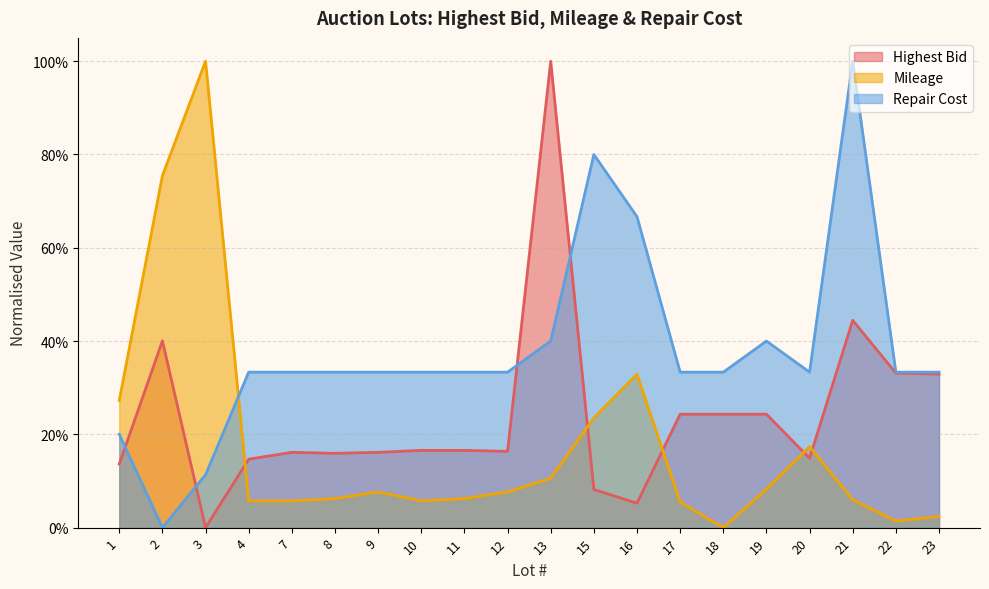

How many interior local peaks does the Mileage series have?

4